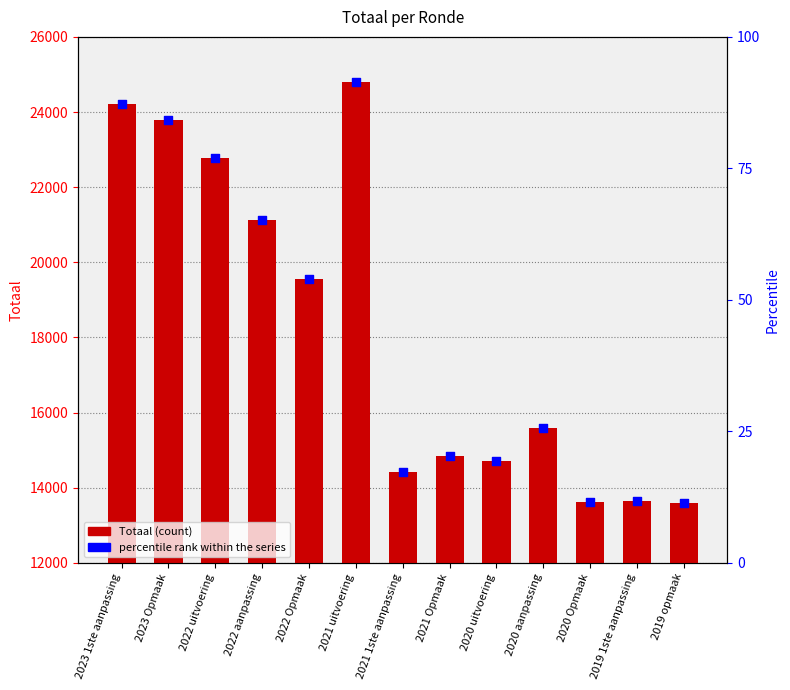

Which series has the widest spread of Y values?

Totaal